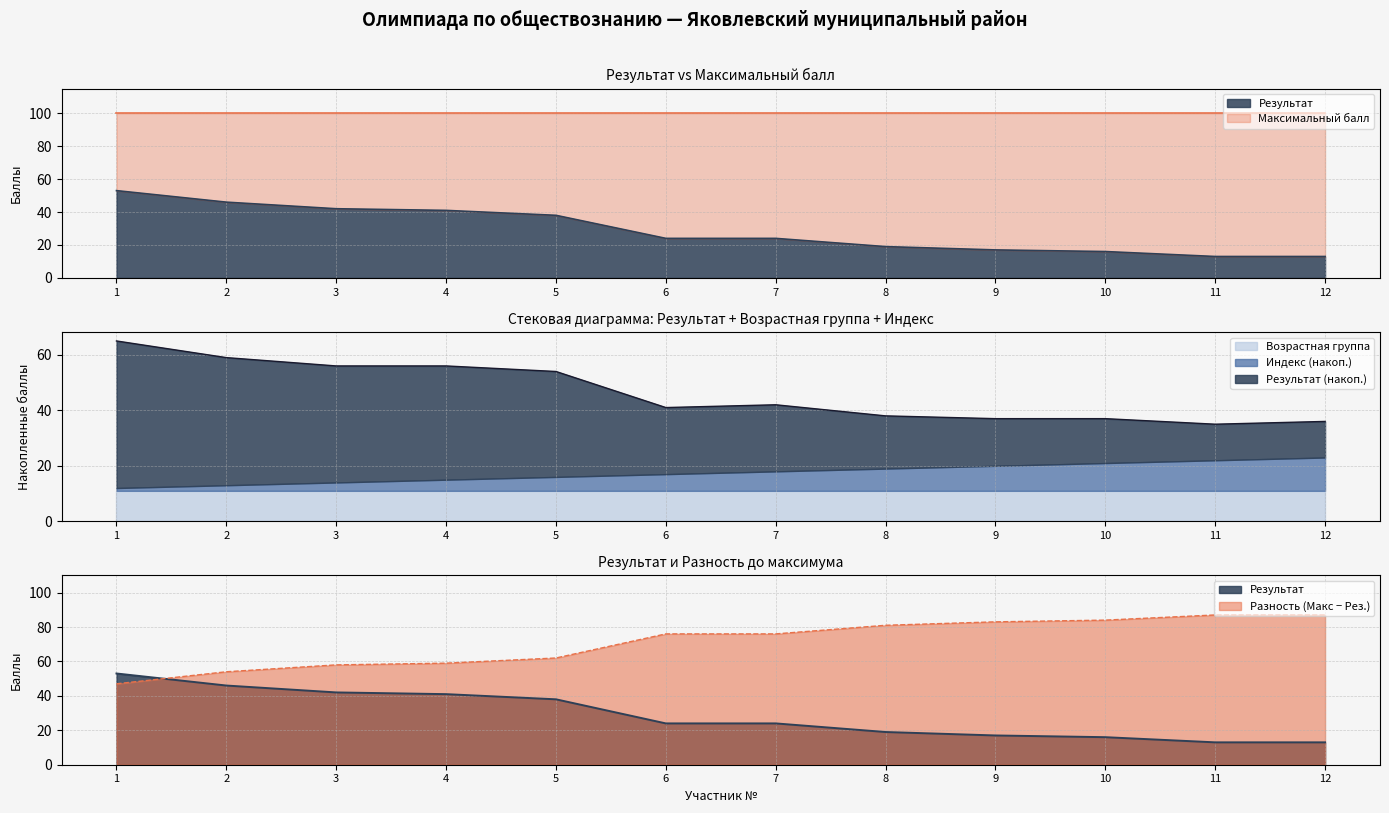

Which category has the lowest value in the Максимальный балл series?

1